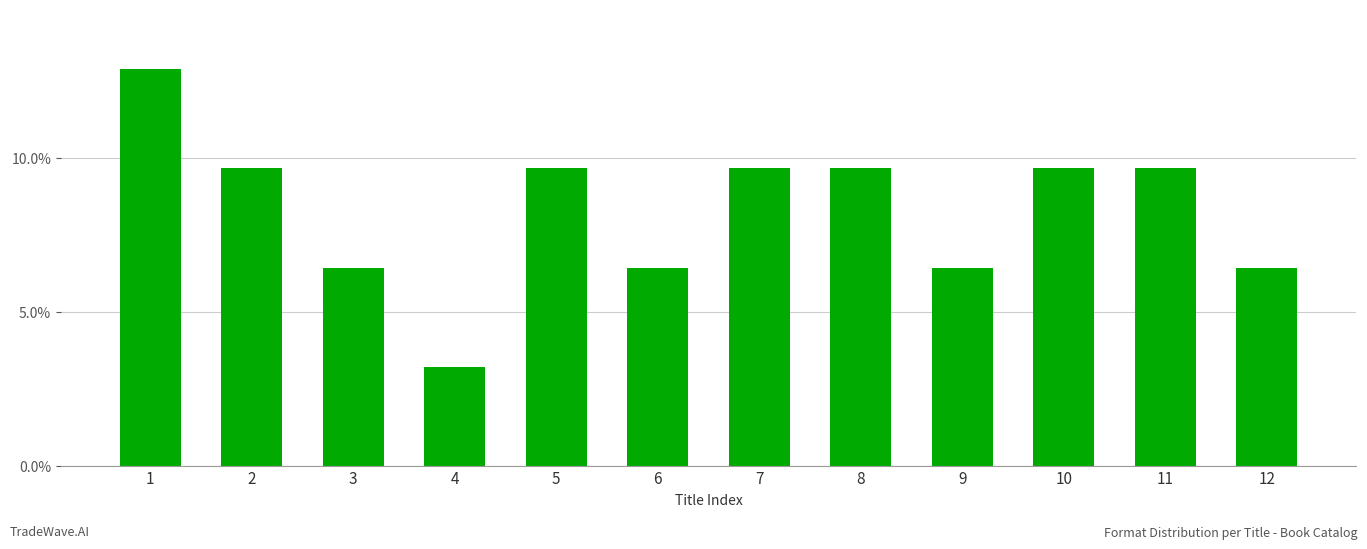

What is the maximum value shown in the chart?

0.1